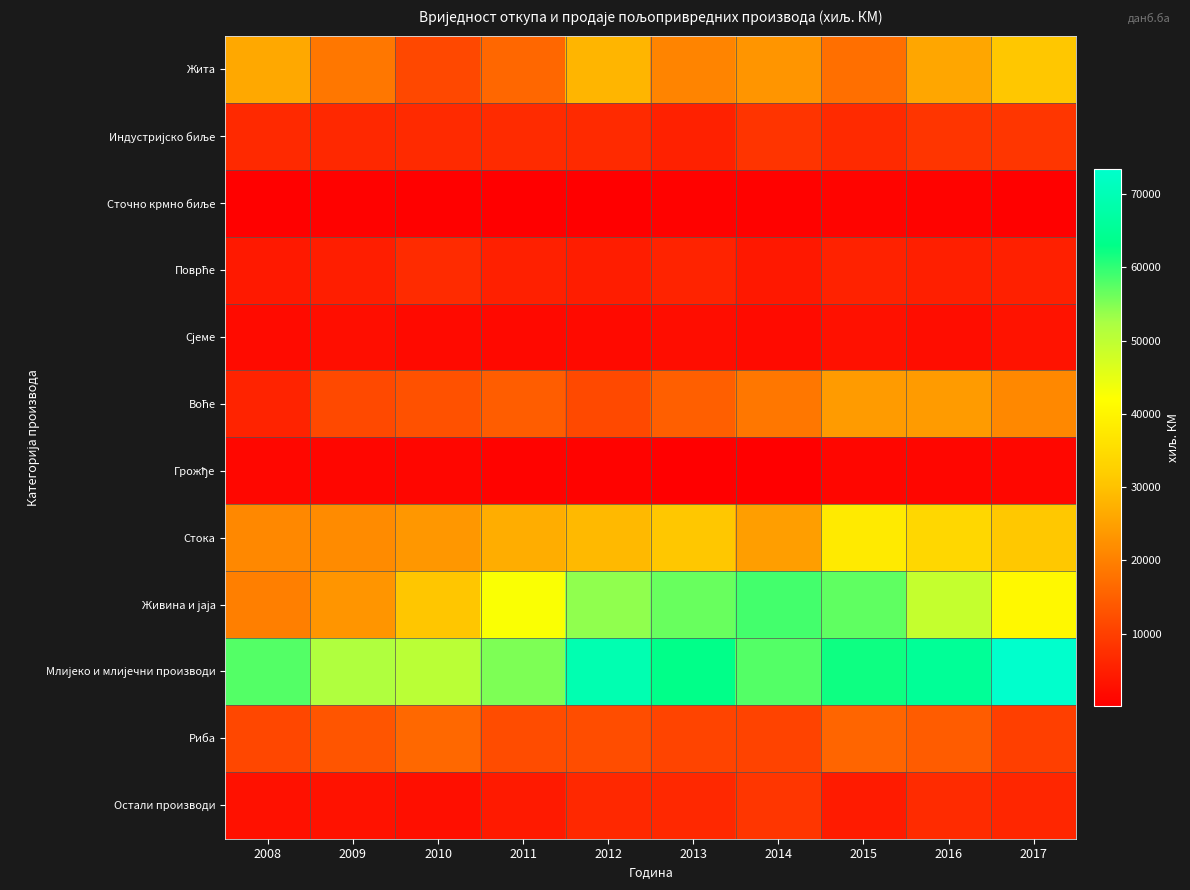

What is the total value across all series at 2017?

232419